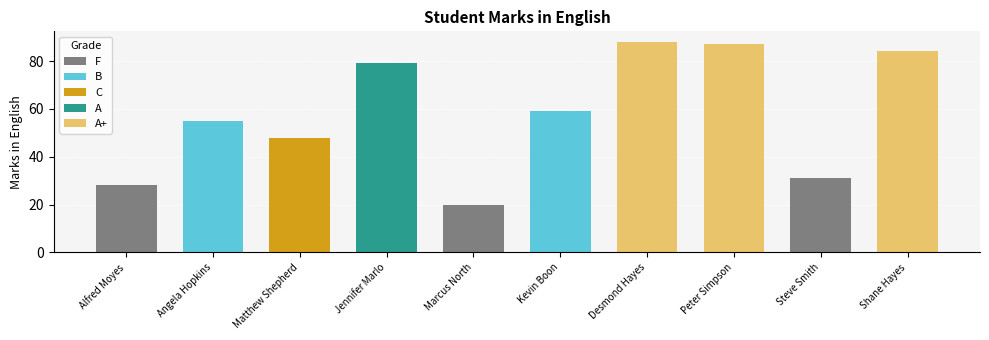

What is the label of the 6th bar from the right?

Marcus North